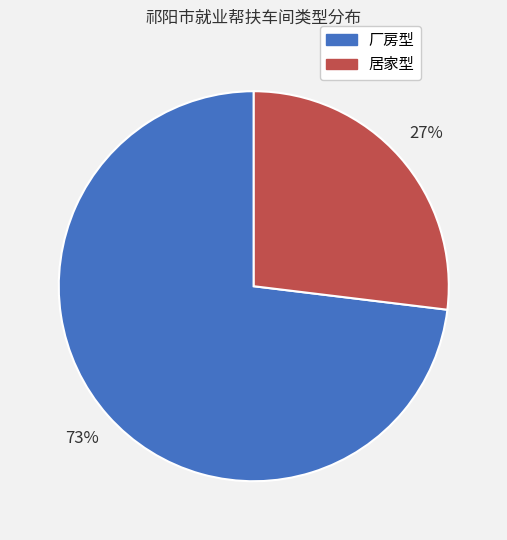

Does any single category account for the majority?

Yes